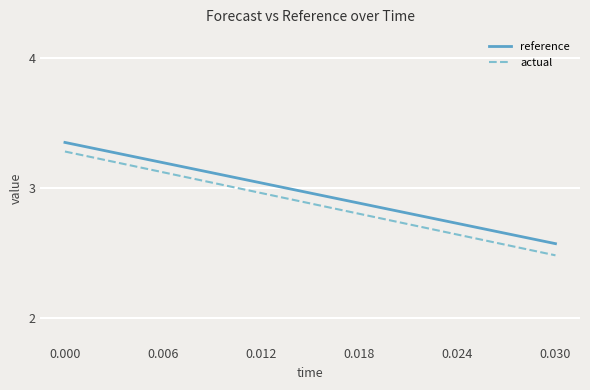

True or false: actual and reference intersect in this chart.

False